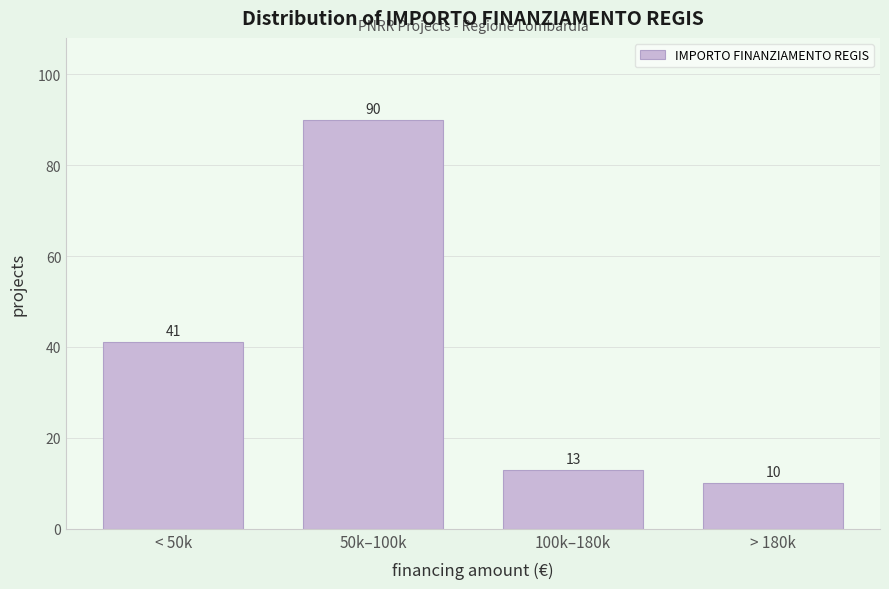

Reading left to right, extract all data points from this chart.

41	90	13	10